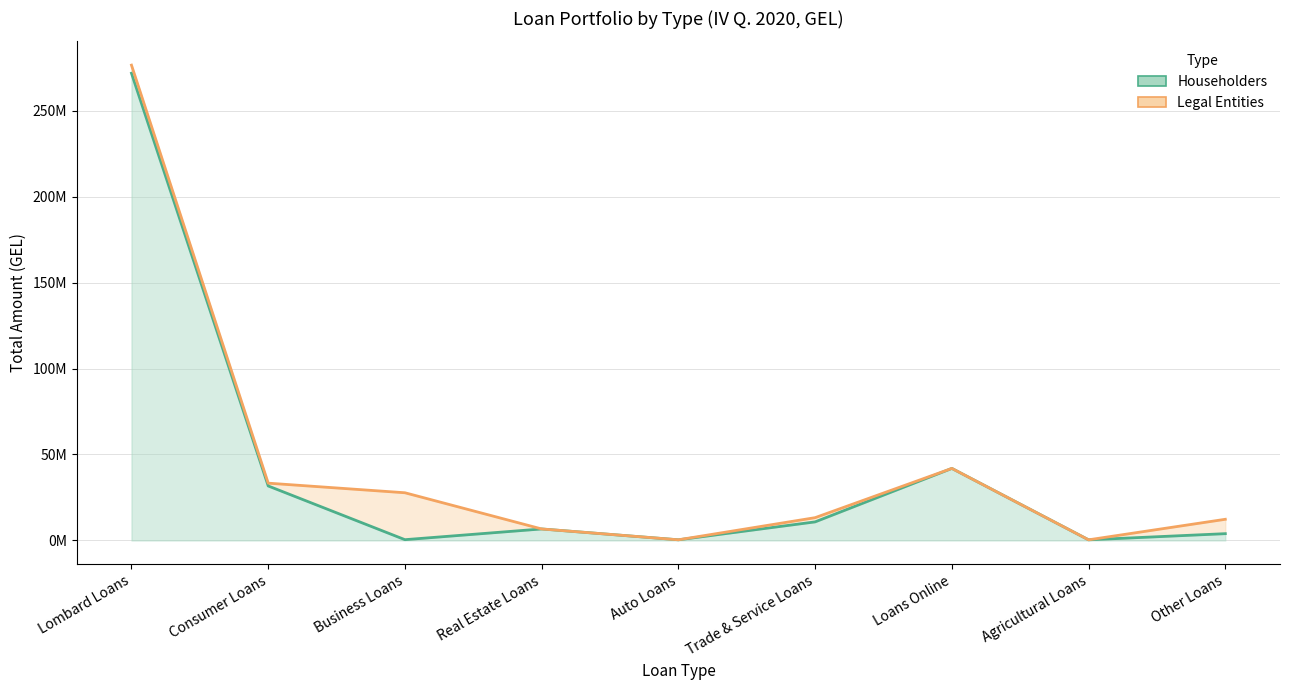

What is the label of the 7th point from the left?

Loans Online